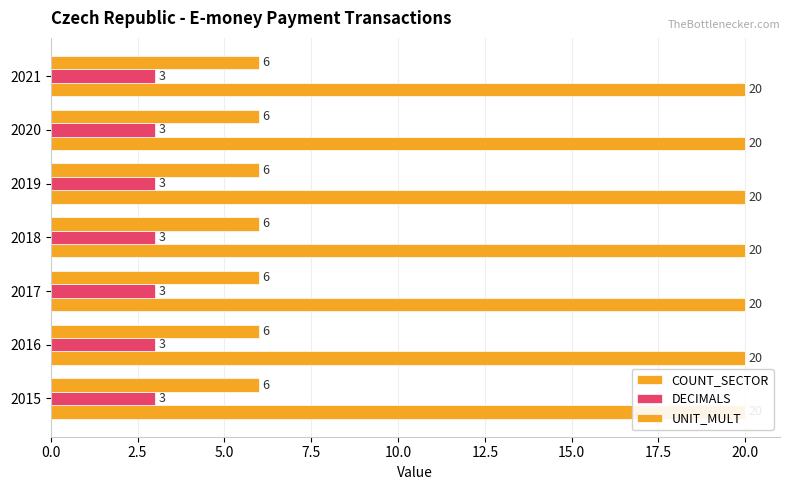

The DECIMALS series shows 5 at 2016. True or false?

False